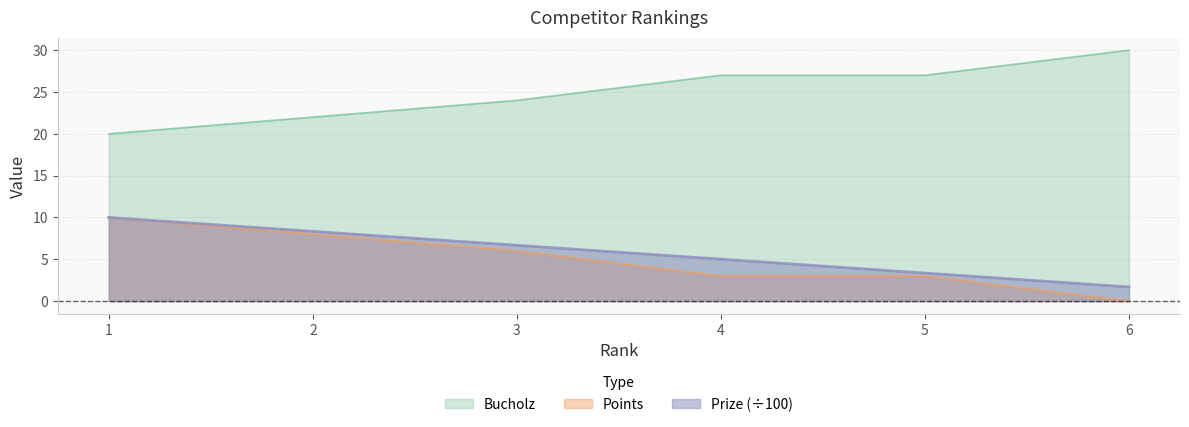

Does the chart display data point markers on the line(s)?

No